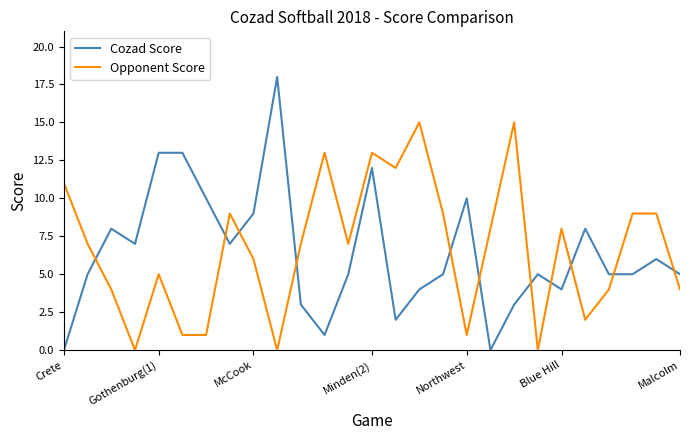

Which series has the largest range (max minus min)?

Cozad Score